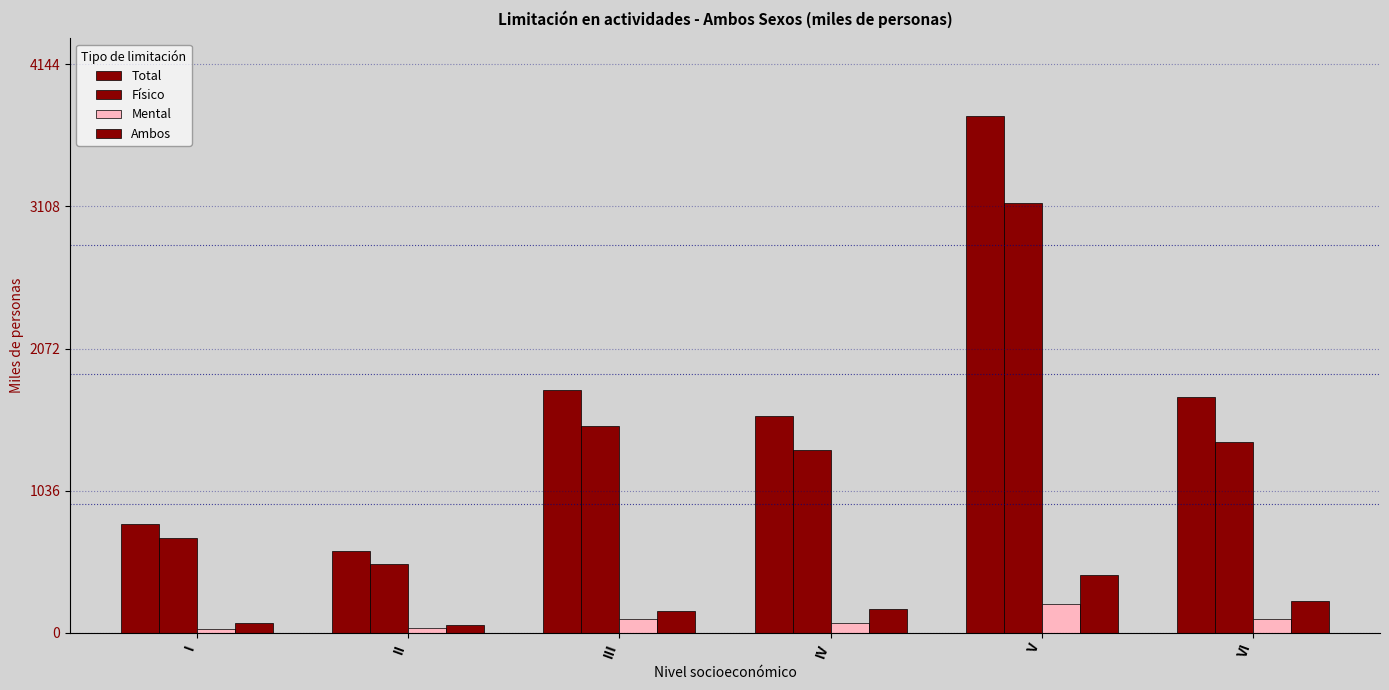

How many data points in Total are less than 1722?

3